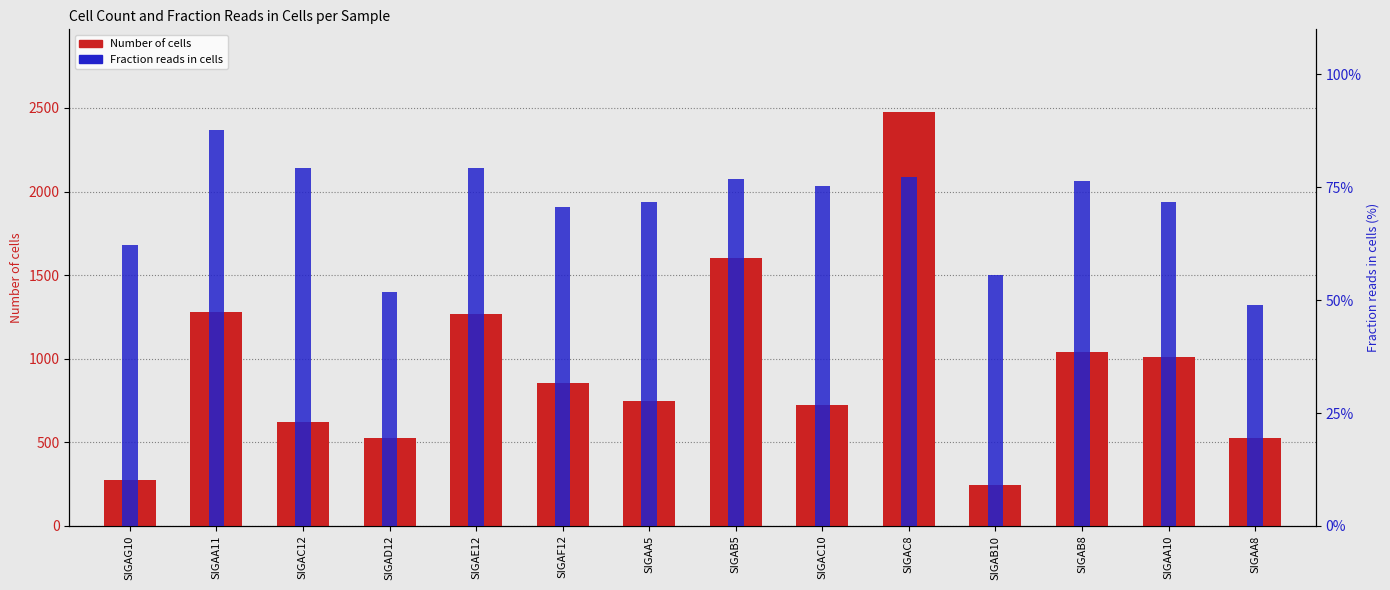

Read the Number of cells value at SIGAA11.

1279.0